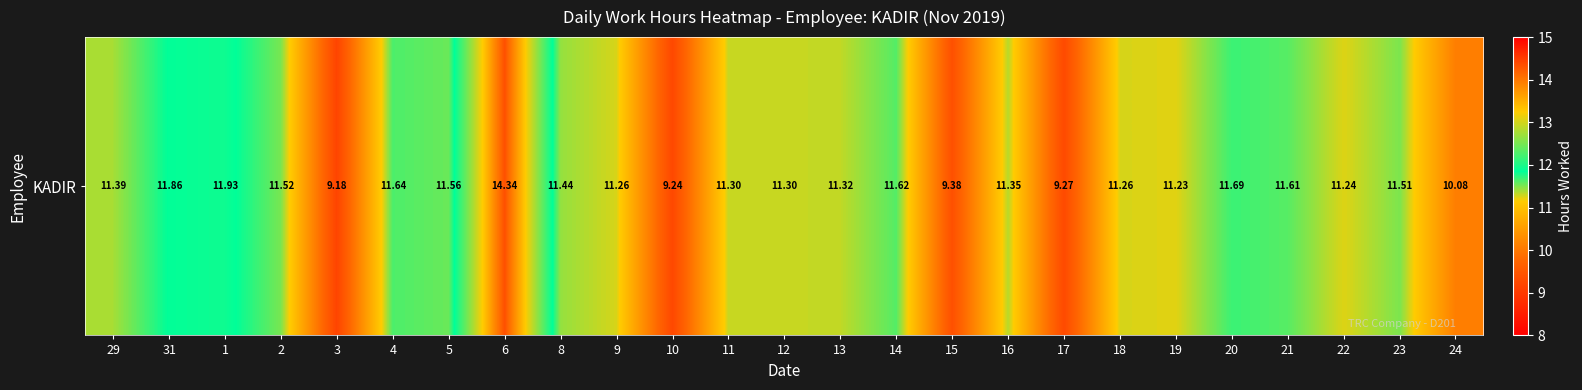

Which has a higher value, 6 or 1?

6